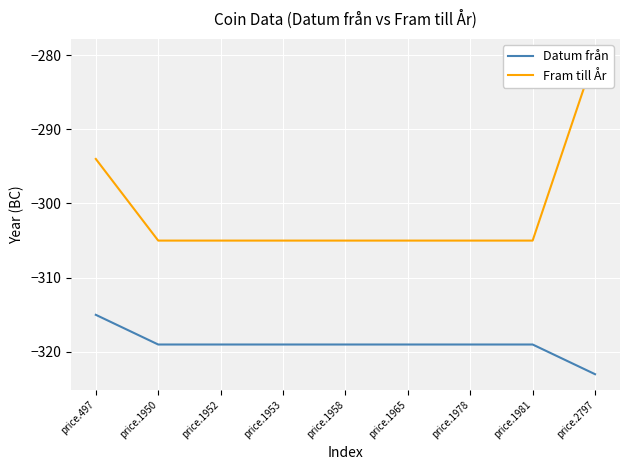

True or false: Datum från and Fram till År cross at least once.

False